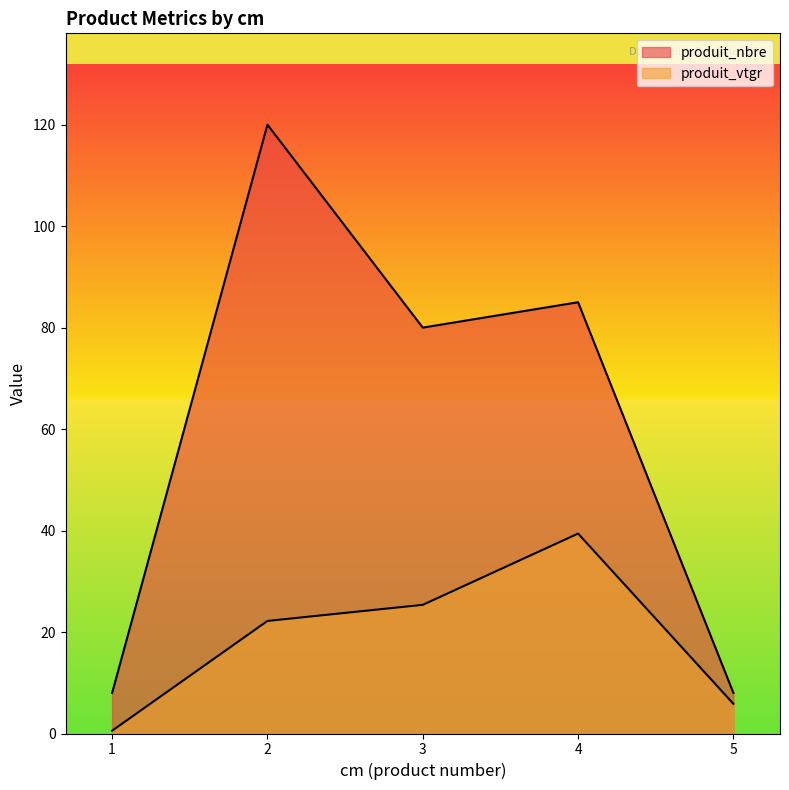

Rank the categories by produit_nbre value from highest to lowest.

2, 4, 3, 1, 5